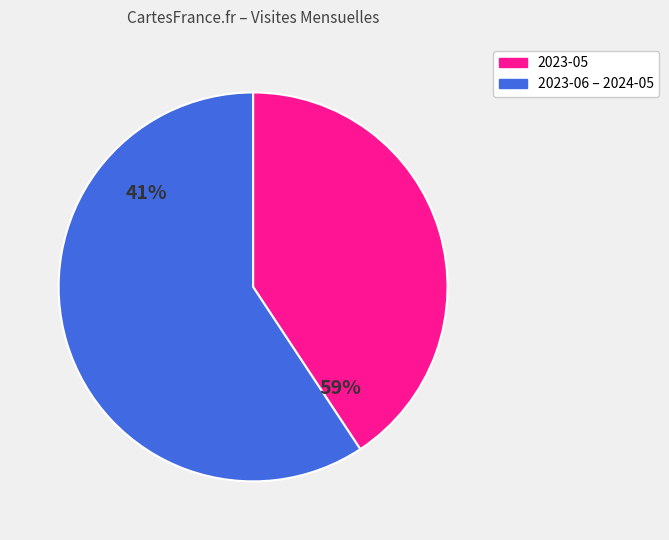

Combined, do 2023-07 and 2023-06 account for over 50%?

No